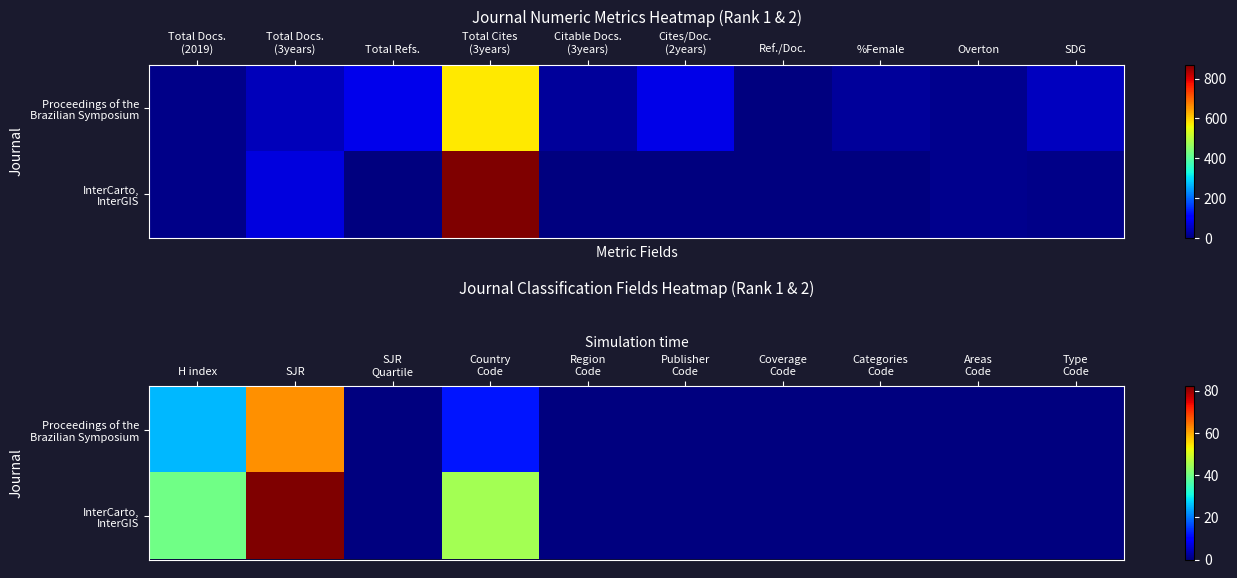

List the series in order of their peak value, lowest first.

Proceedings of the Brazilian Symposium, InterCarto, InterGIS